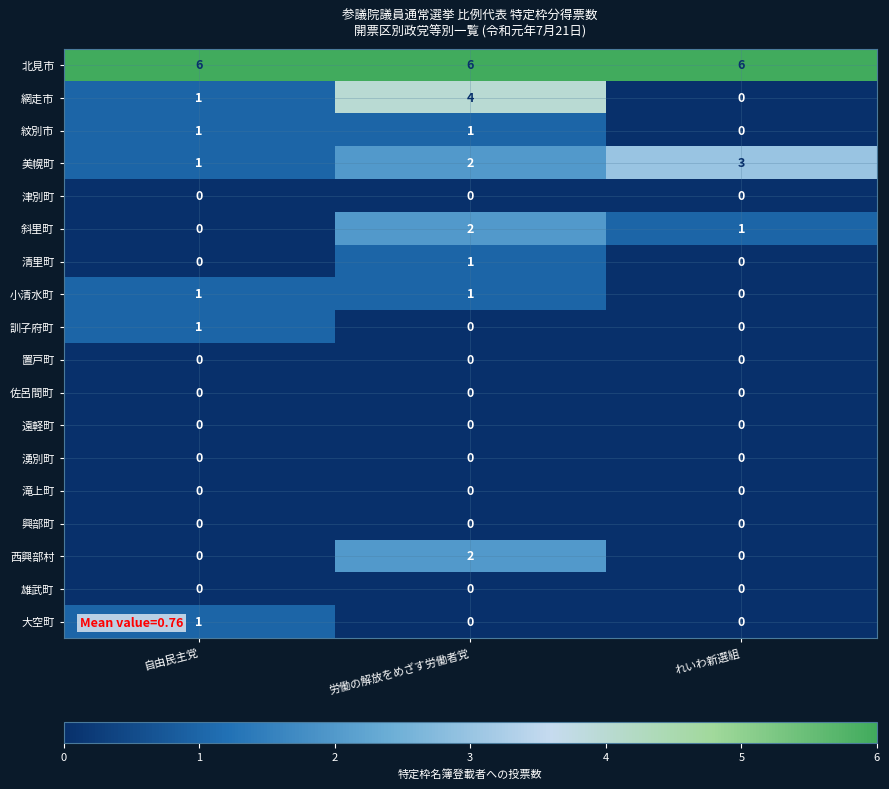

What is the greatest value displayed?

6